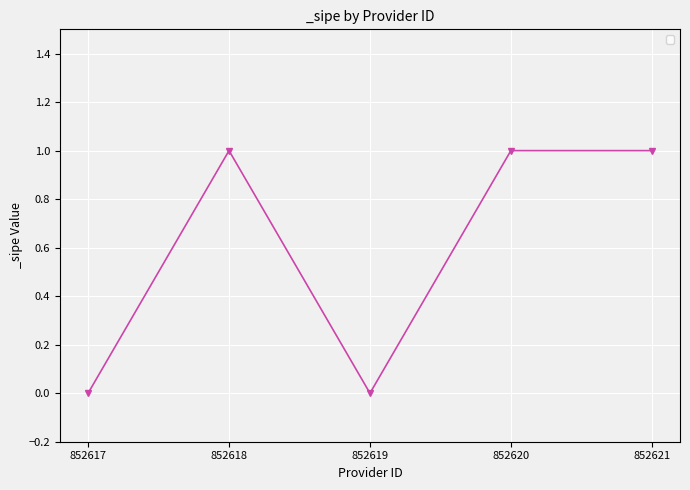

What is the difference between the maximum and second lowest values?

1